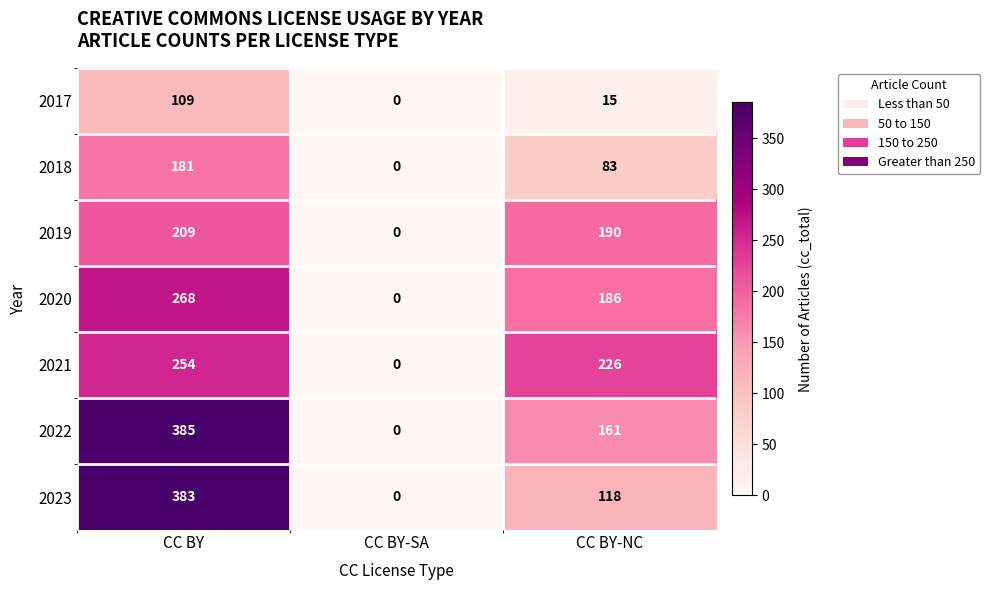

Reading left to right, extract all data points from this chart.

2017: 109	0	15
2018: 181	0	83
2019: 209	0	190
2020: 268	0	186
2021: 254	0	226
2022: 385	0	161
2023: 383	0	118